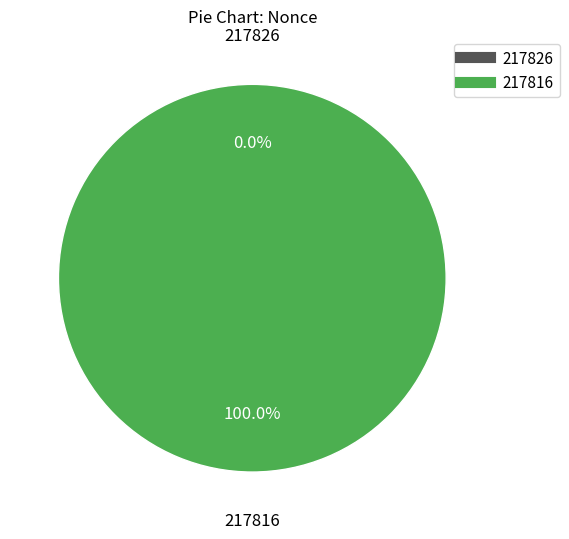

Count the number of slices in the pie.

2